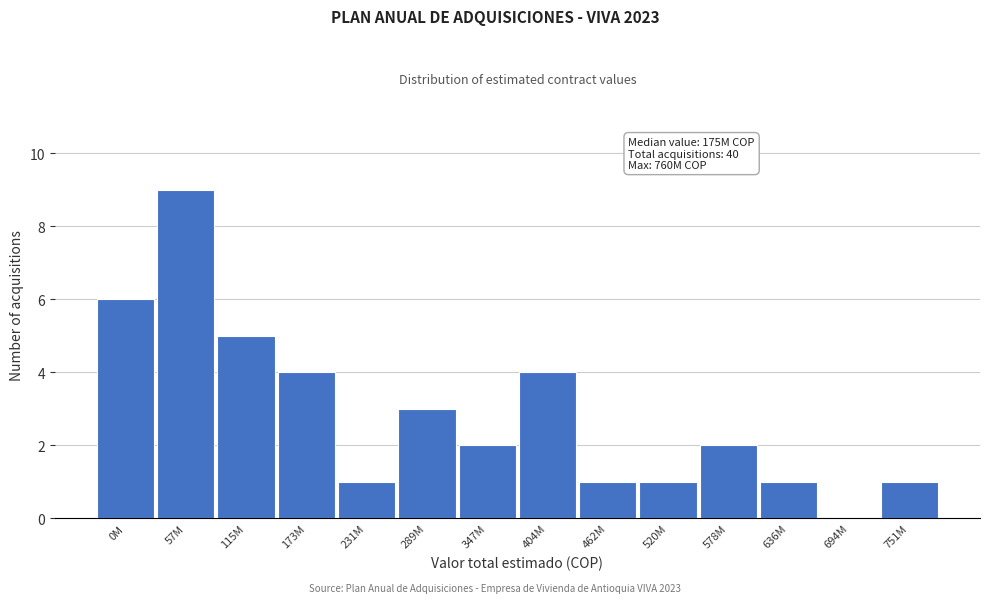

Reading right to left, list all the values displayed in this chart.

751M=1	694M=0	636M=1	578M=2	520M=1	462M=1	404M=4	347M=2	289M=3	231M=1	173M=4	115M=5	57M=9	0M=6